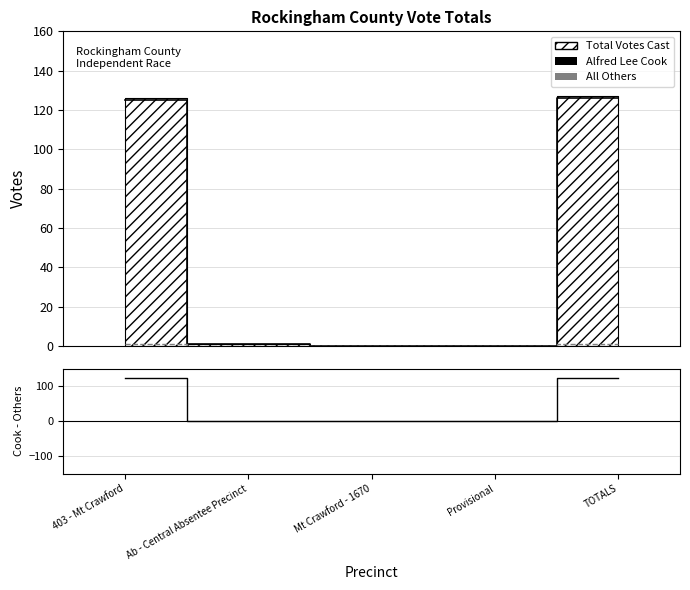

True or false: All Others and Alfred Lee Cook cross at least once.

False